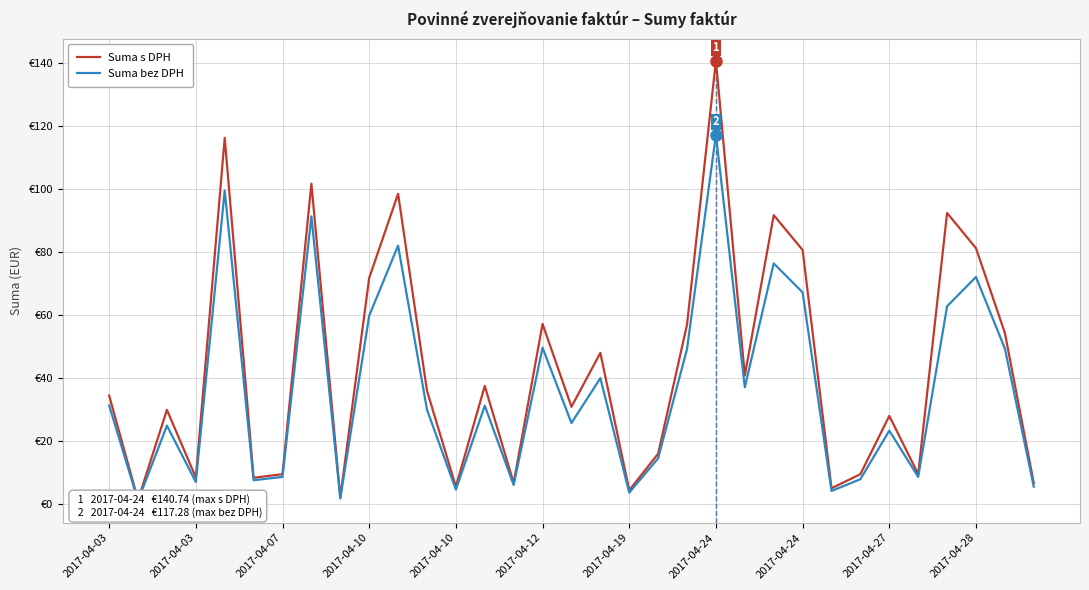

What is the difference between the Suma s DPH values at 15 and 2017-04-03?

55.8